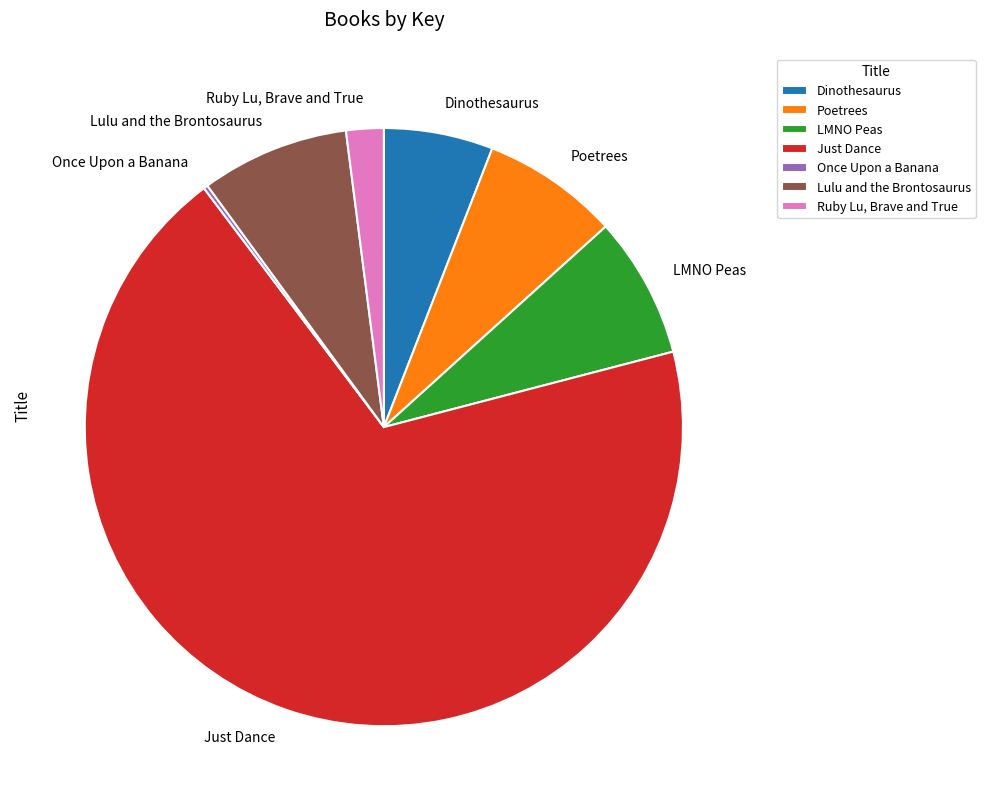

Approximately how many times larger is the value at LMNO Peas compared to Poetrees?

1.0